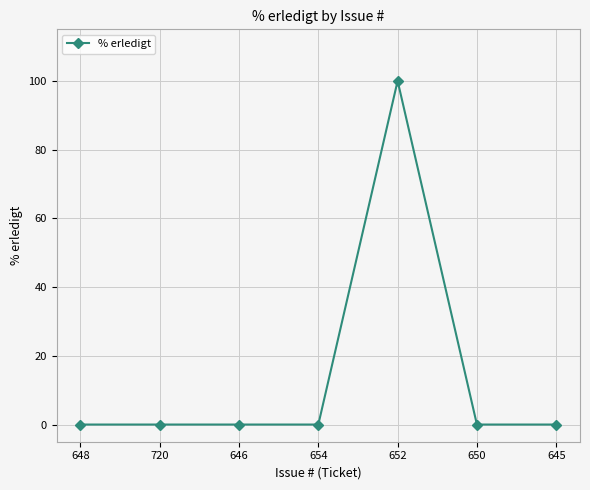

Does the chart display data point markers on the line(s)?

Yes